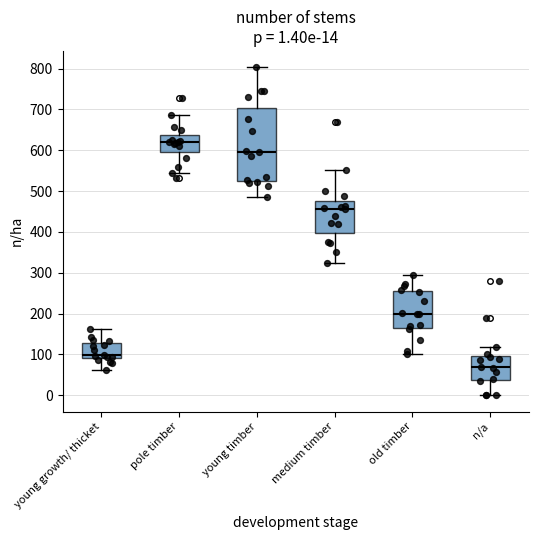

Which box is the tallest, from its lower edge to its upper edge?

young timber